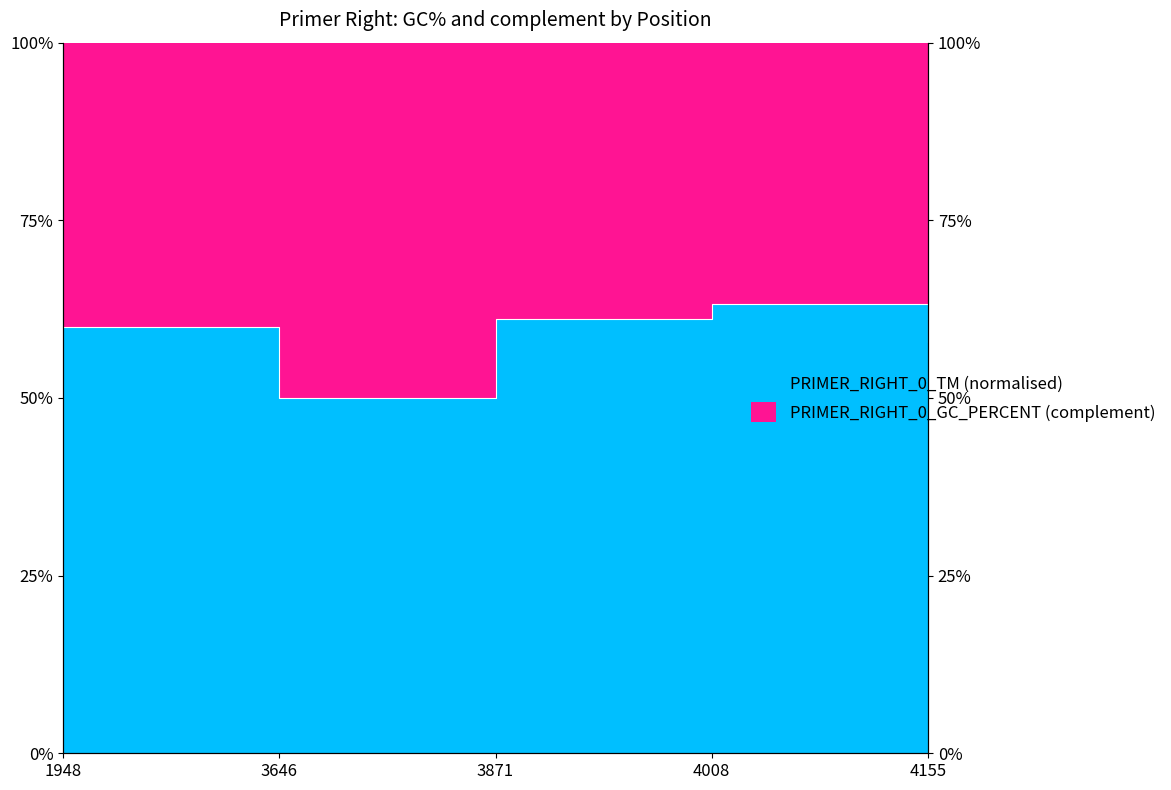

The value at 4008 is 28.6. True or false?

False